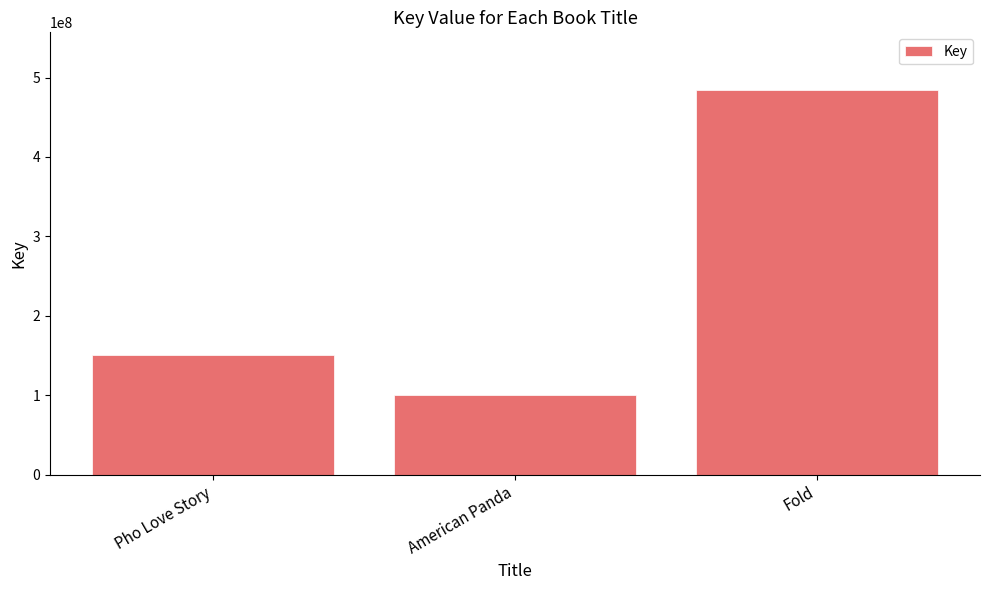

What is the smallest value displayed?

100784244